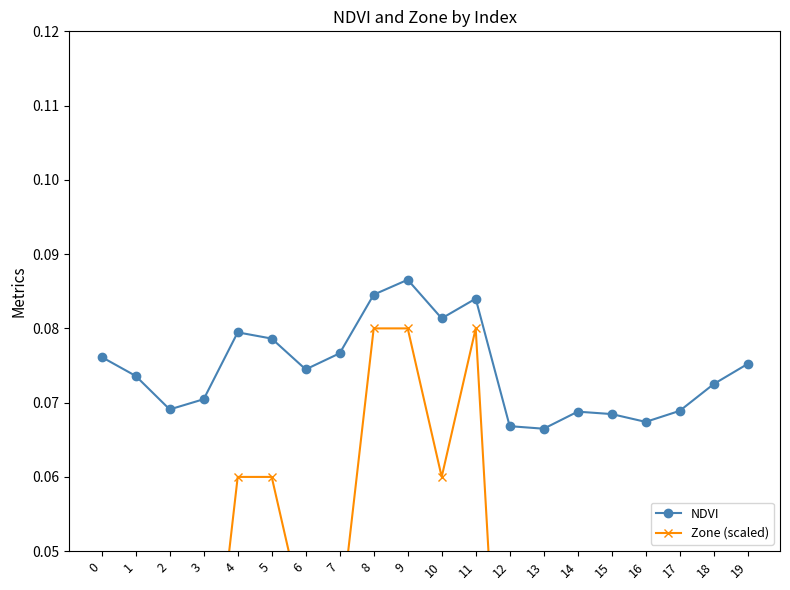

True or false: NDVI and Zone (scaled) cross at least once.

False